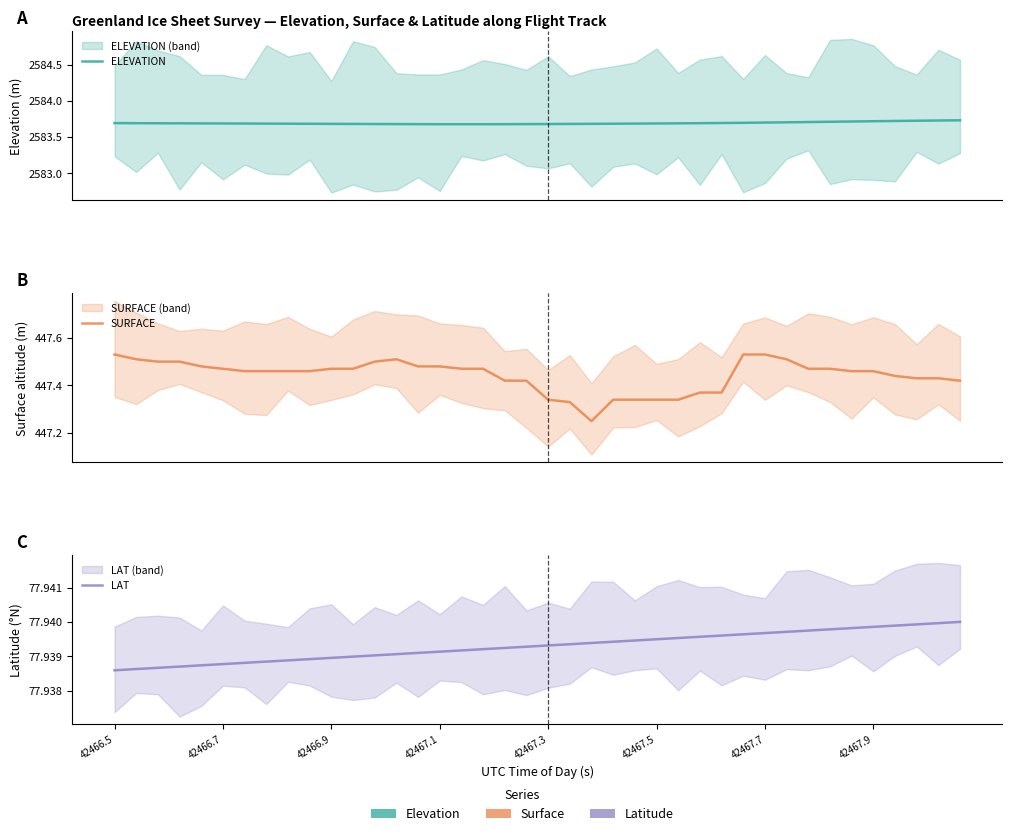

The ELEVATION series shows 648.1 at 42466.9. True or false?

False